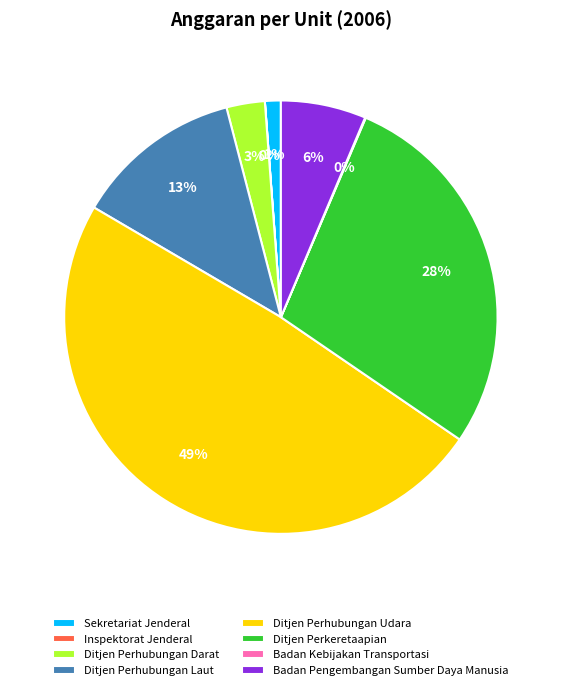

Do Ditjen Perkeretaapian and Badan Pengembangan Sumber Daya Manusia together represent more than half of the pie?

No